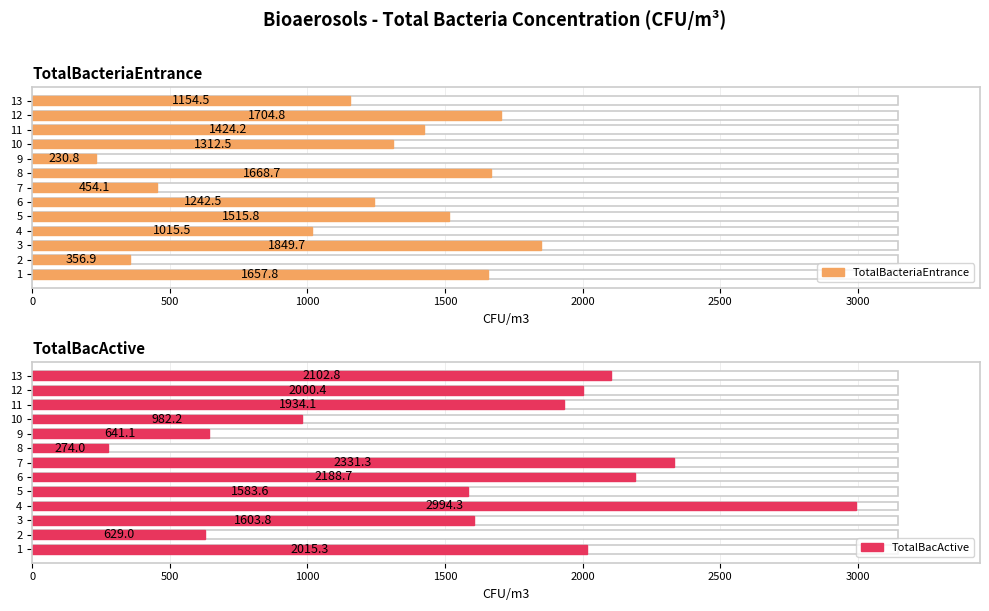

What are all the series names shown in the legend?

TotalBacteriaEntrance, TotalBacActive